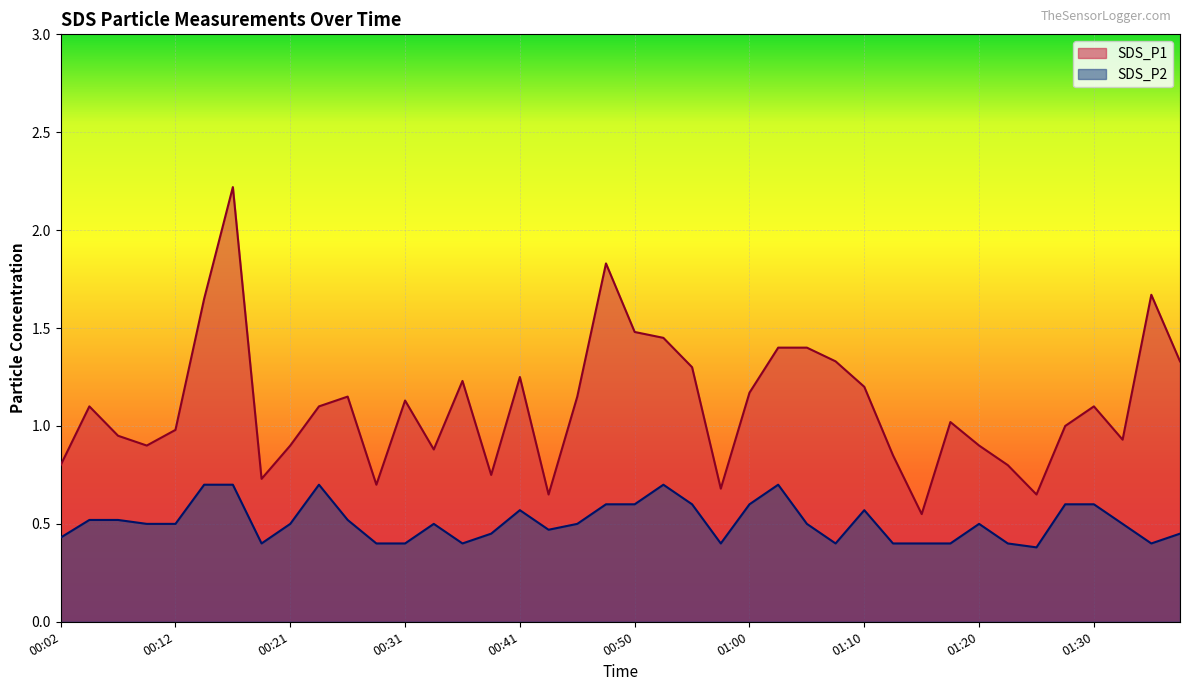

Reading left to right, transcribe all the data shown in this chart.

SDS_P1: 0.8	1.1	0.9	0.9	1.0	1.6	2.2	0.7	0.9	1.1	1.1	0.7	1.1	0.9	1.2	0.8	1.2	0.7	1.1	1.8	1.5	1.4	1.3	0.7	1.2	1.4	1.4	1.3	1.2	0.8	0.6	1.0	0.9	0.8	0.7	1.0	1.1	0.9	1.7	1.3
SDS_P2: 0.4	0.5	0.5	0.5	0.5	0.7	0.7	0.4	0.5	0.7	0.5	0.4	0.4	0.5	0.4	0.5	0.6	0.5	0.5	0.6	0.6	0.7	0.6	0.4	0.6	0.7	0.5	0.4	0.6	0.4	0.4	0.4	0.5	0.4	0.4	0.6	0.6	0.5	0.4	0.5